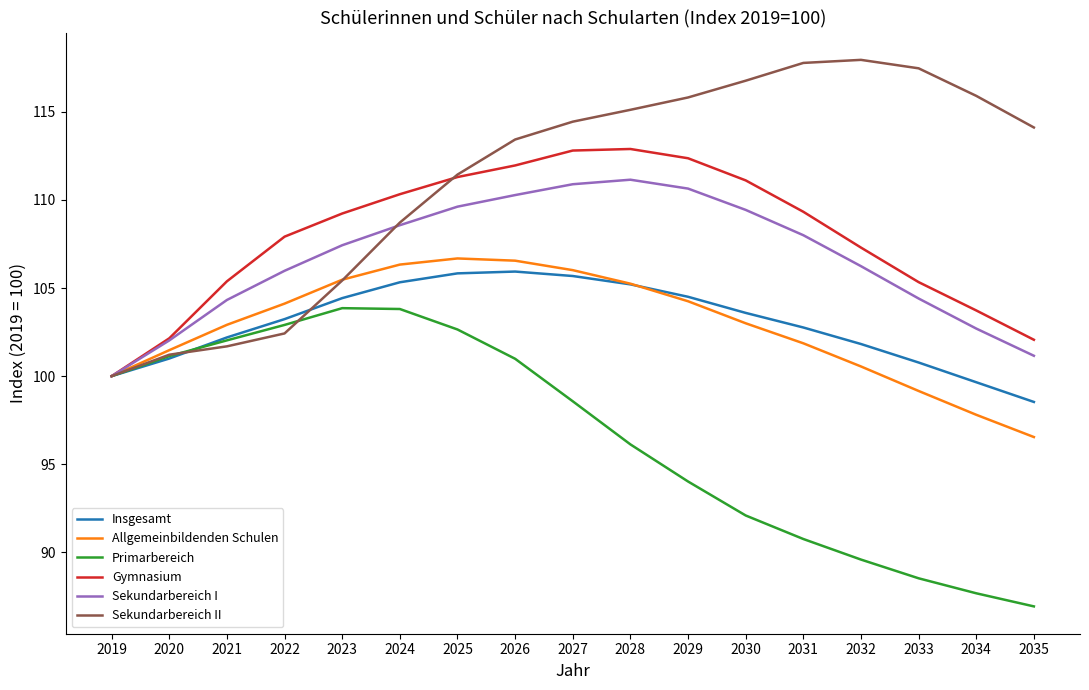

Read the Sekundarbereich I value at 2030.

109.4